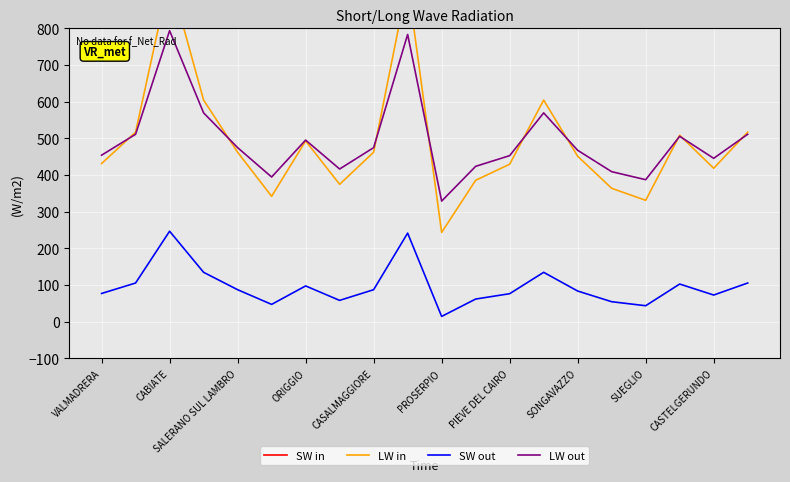

In SW in, how many points are lower than both neighbors (excluding endpoints)?

5